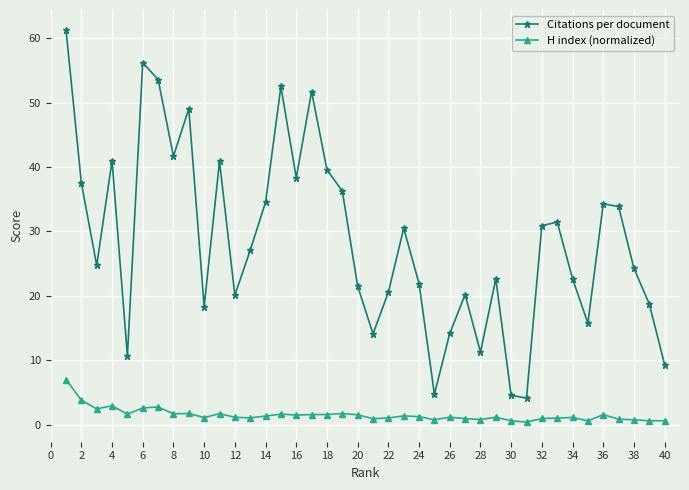

Which series has the widest spread of values?

Citations per document